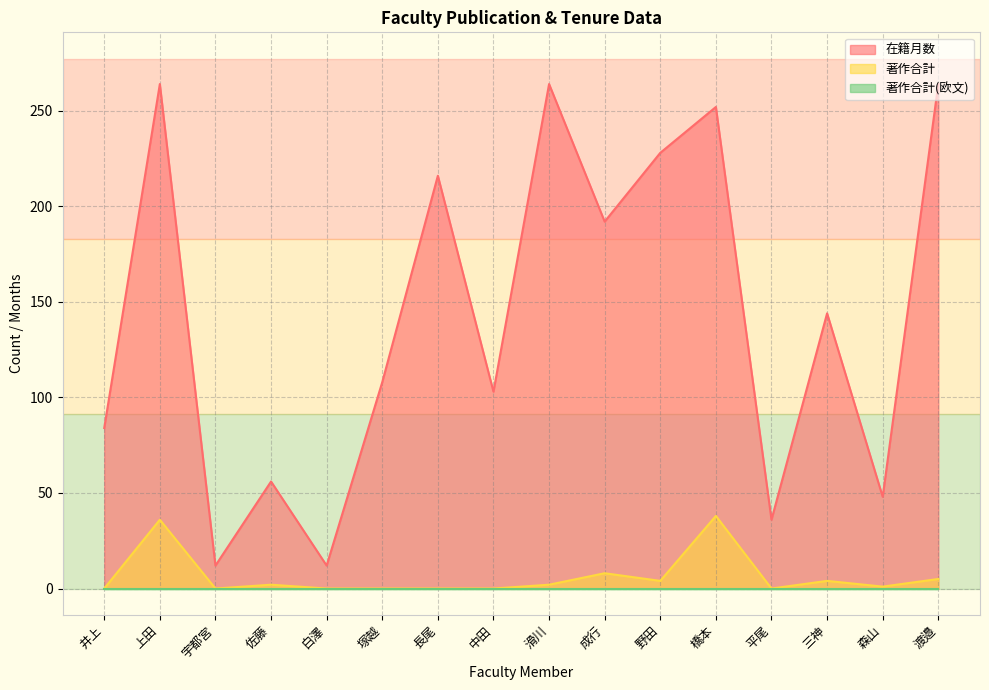

Where is 在籍月数 nearest to the value 138?

三神